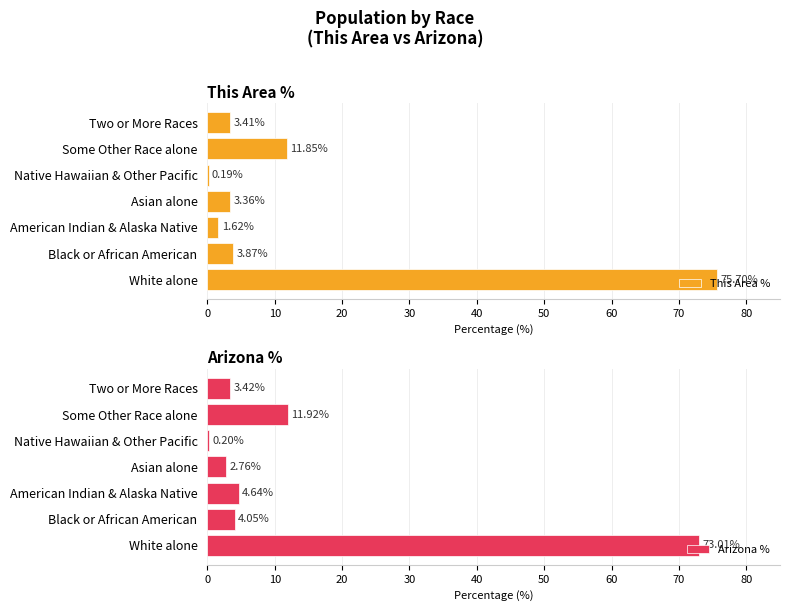

The This Area % series shows 43.9 at White alone. True or false?

False